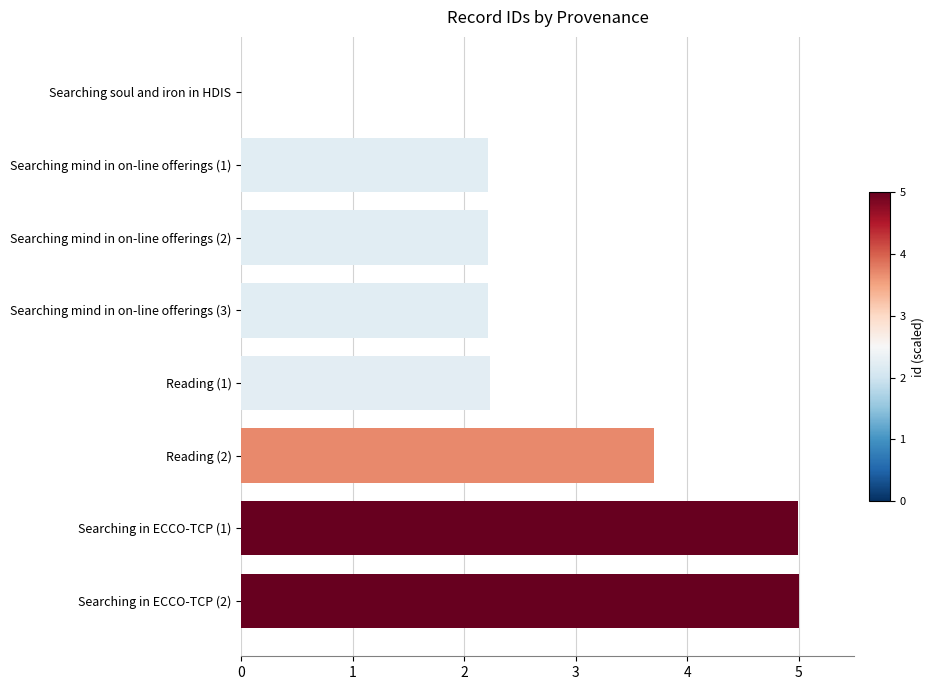

What is the change in value from Searching mind in on-line offerings (1) to Searching in ECCO-TCP (2)?

+2.8